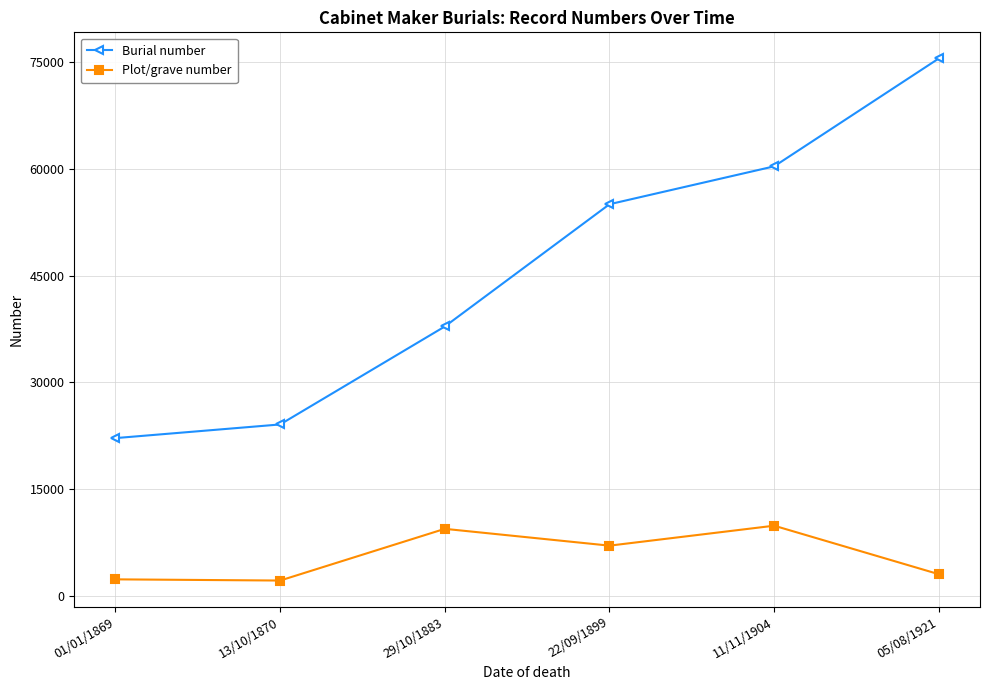

True or false: Plot/grave number has a value of 2379 at 01/01/1869.

True